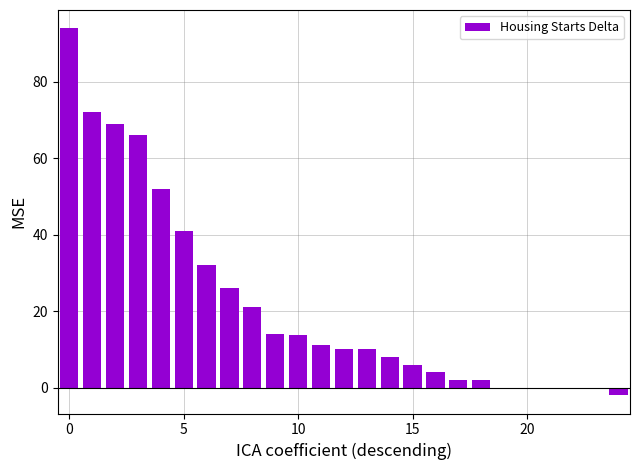

What is the greatest value displayed?

94.0